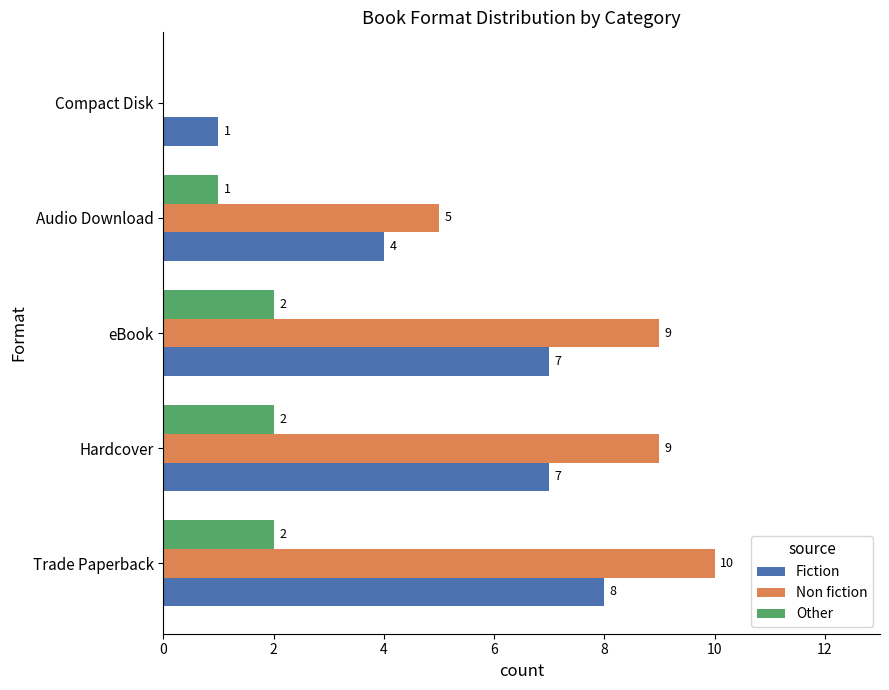

Which series has the largest range (max minus min)?

Non fiction